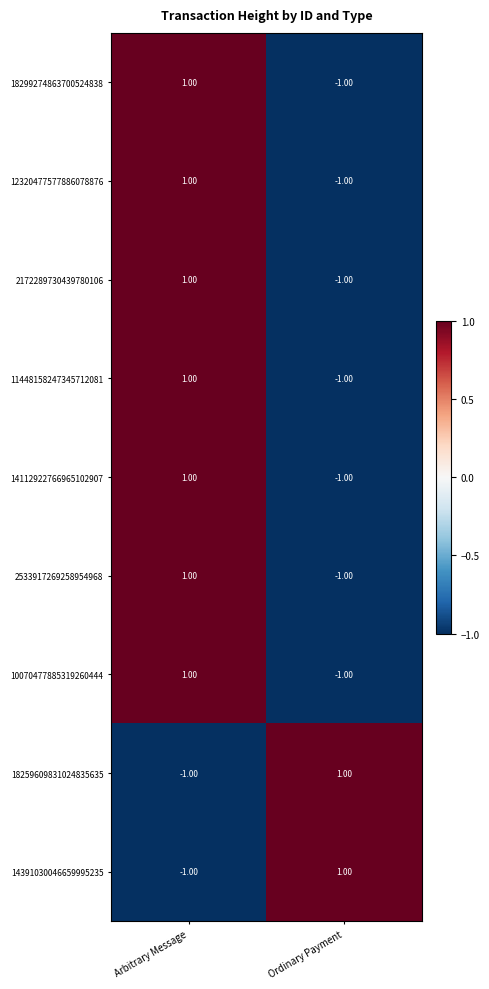

Which category has the lowest value in the 14391030046659995235 series?

Arbitrary Message